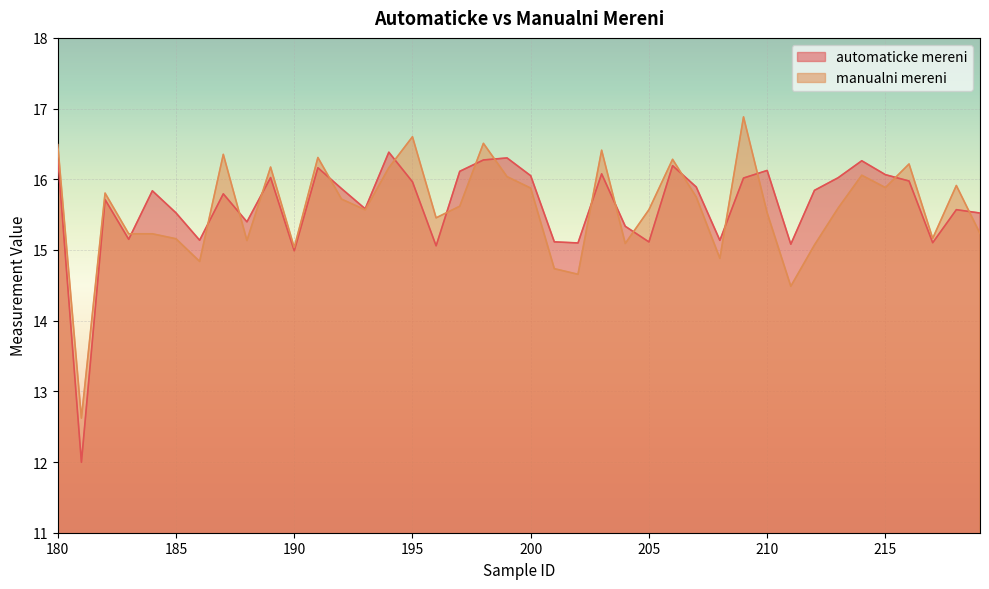

Where is the first local maximum for manualni mereni?

182